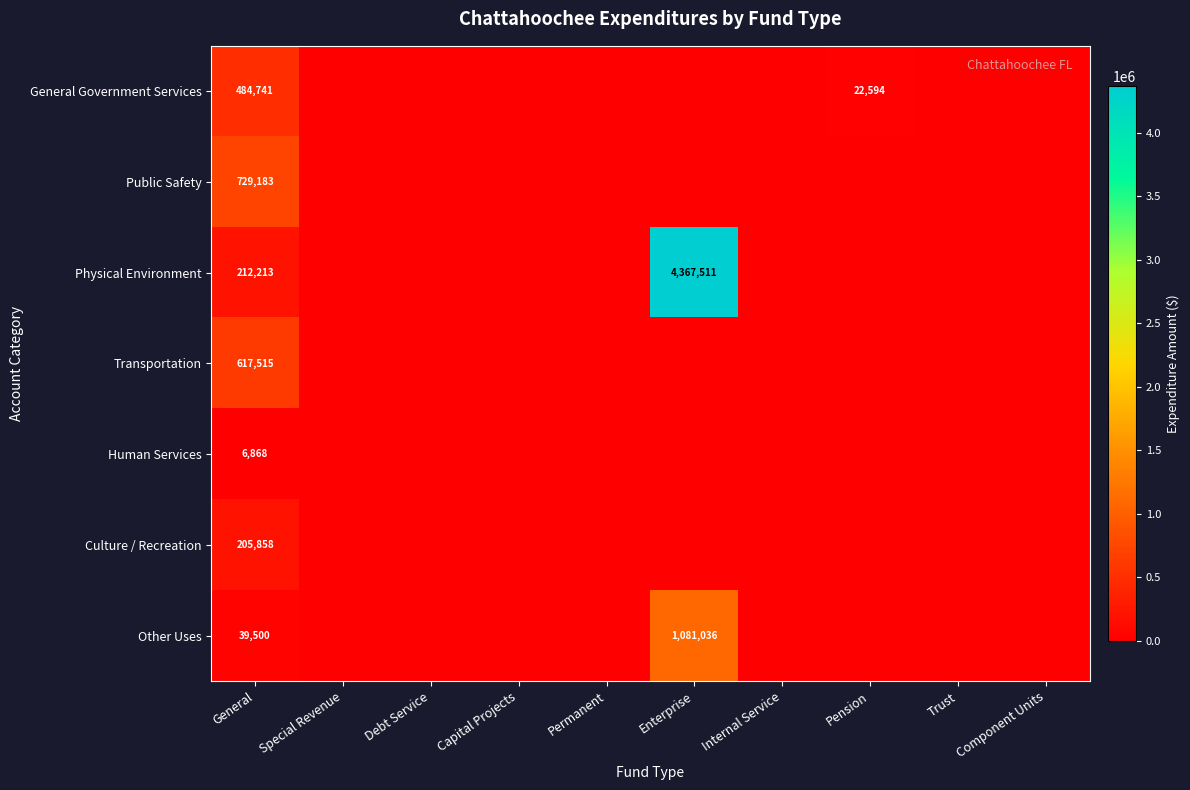

What is the difference between the highest and lowest values at General?

722315